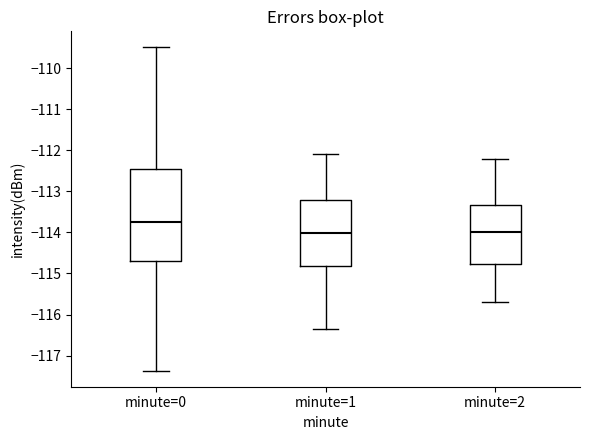

Which box has the highest median line?

minute=0